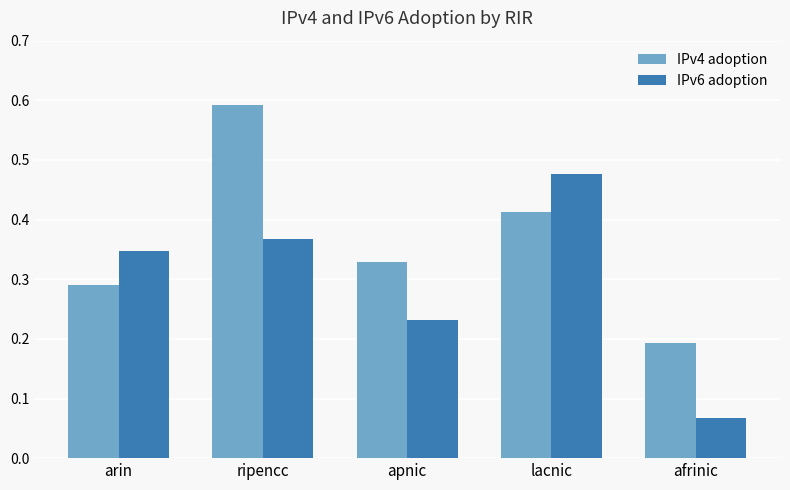

How many bars are there in total?

10